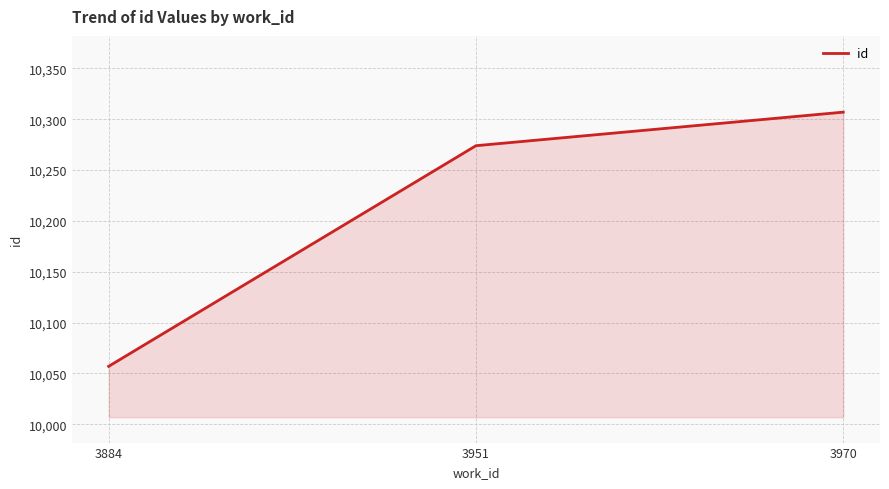

What is the sum of the values at 3951 and 3884?

20331